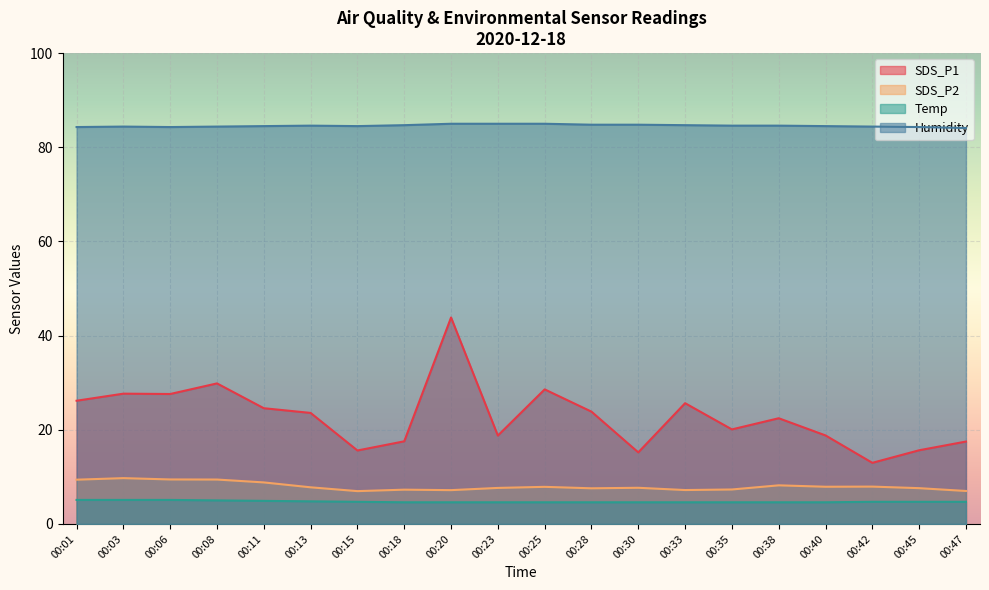

Rank the categories by SDS_P2 value from highest to lowest.

00:03, 00:06, 00:08, 00:01, 00:11, 00:38, 00:42, 00:40, 00:25, 00:13, 00:30, 00:23, 00:45, 00:28, 00:35, 00:18, 00:33, 00:20, 00:47, 00:15